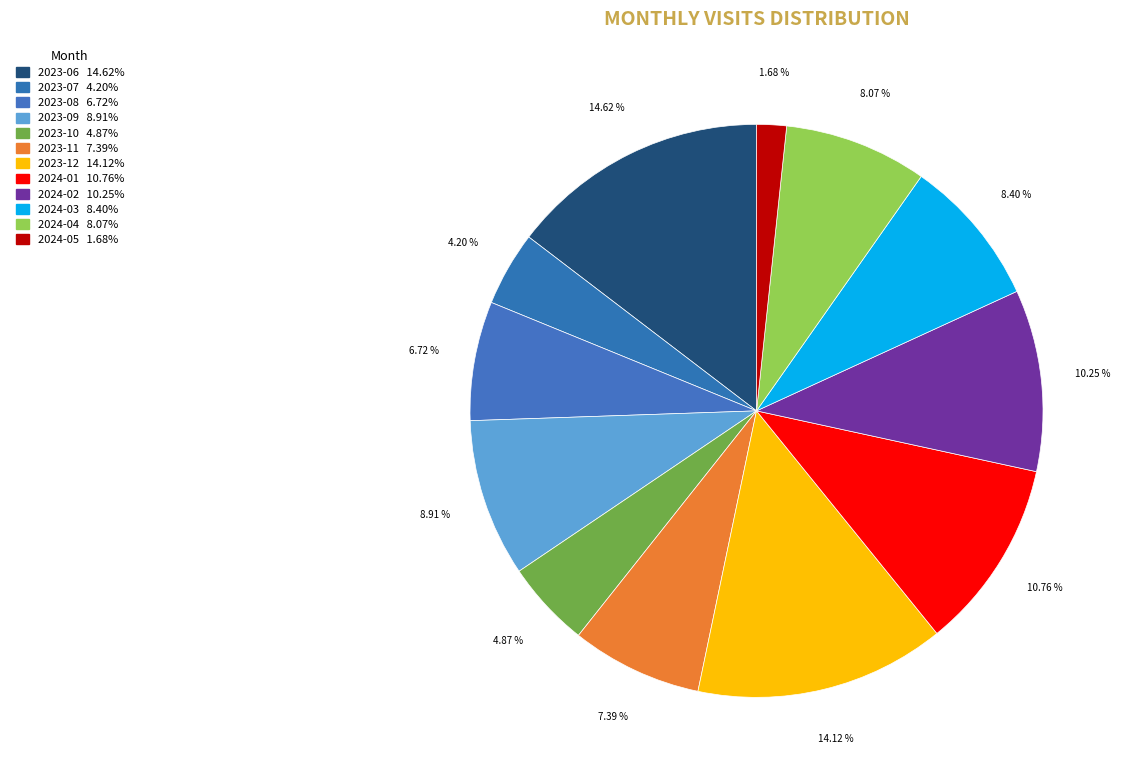

What is the largest slice in the pie chart?

2023-06